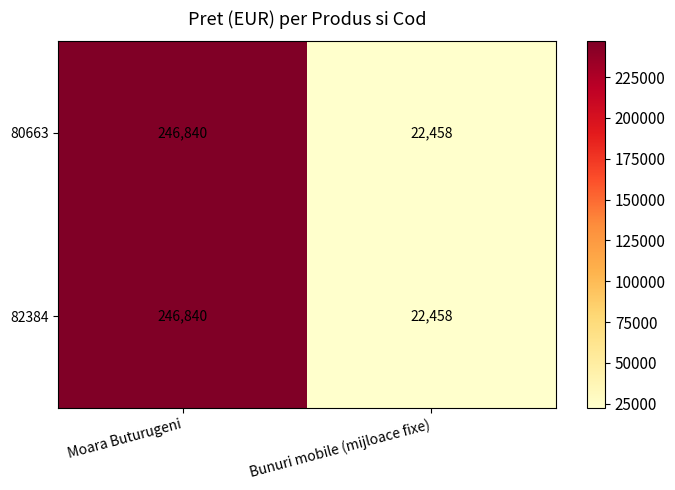

What is the total value across all series at Bunuri mobile (mijloace fixe)?

44916